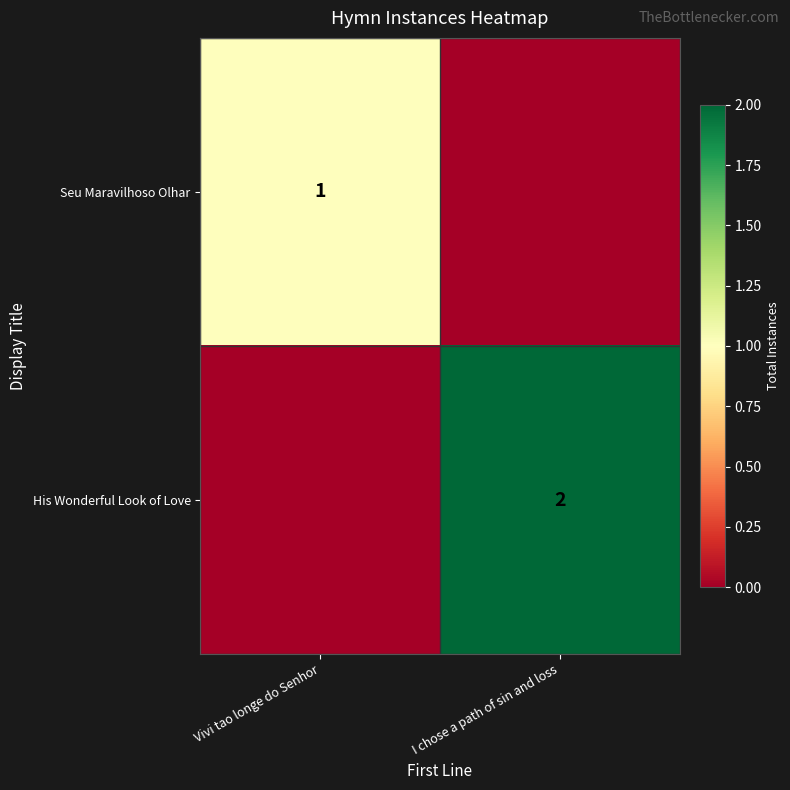

The value of His Wonderful Look of Love at I chose a path of sin and loss is 0. True or false?

False